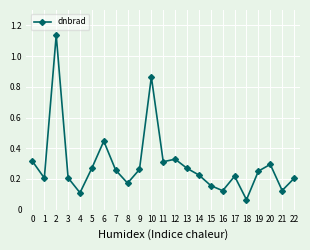

What is the change in value from 1 to 2?

+0.9